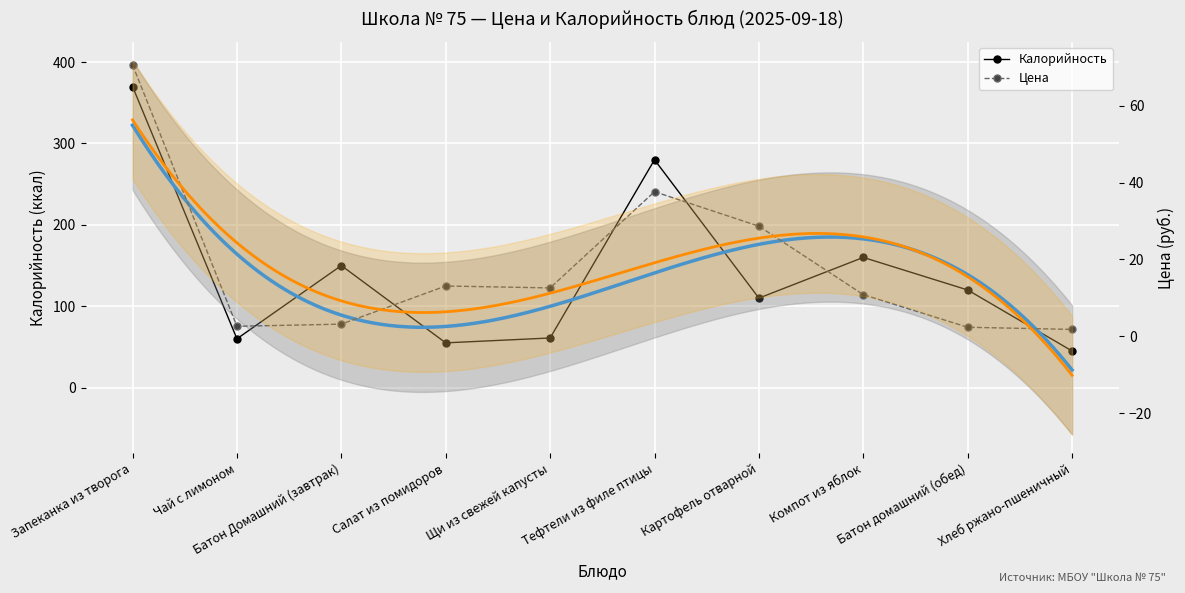

What is the difference between the Калорийность values at Запеканка из творога and Компот из яблок?

210.0